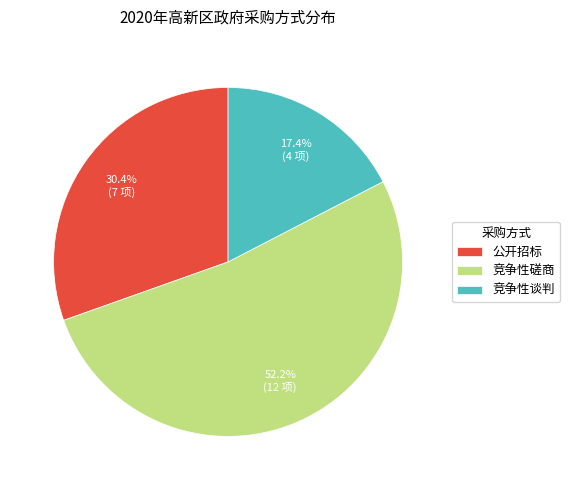

What is the ratio of the value at 竞争性磋商 to the value at 公开招标?

1.7